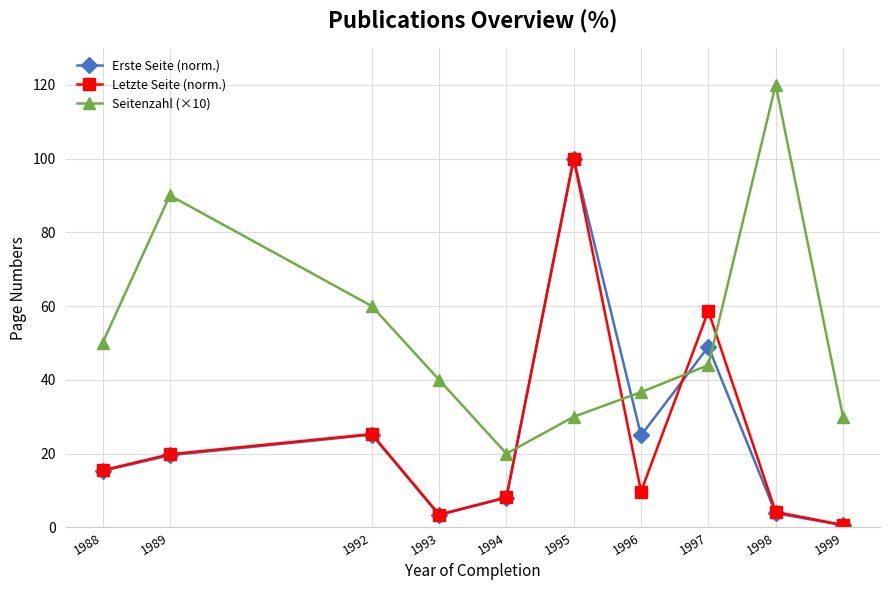

What is the highest value of the Erste Seite (norm.) series?

99.9